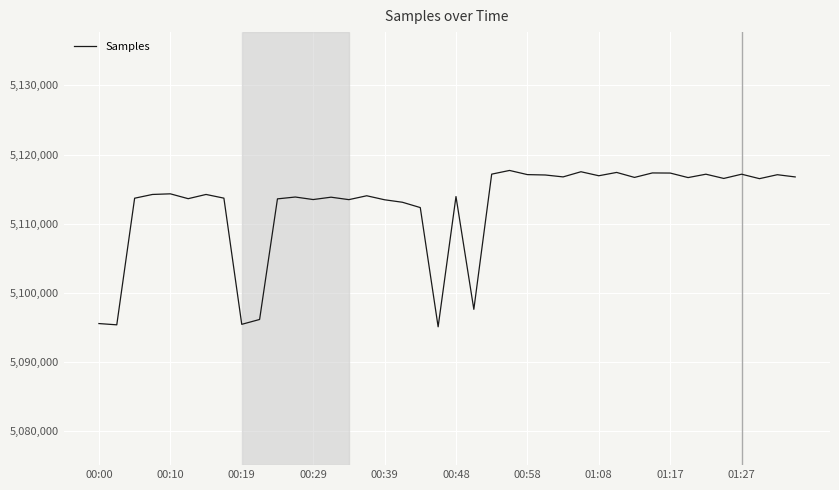

What is the maximum value shown in the chart?

5117709